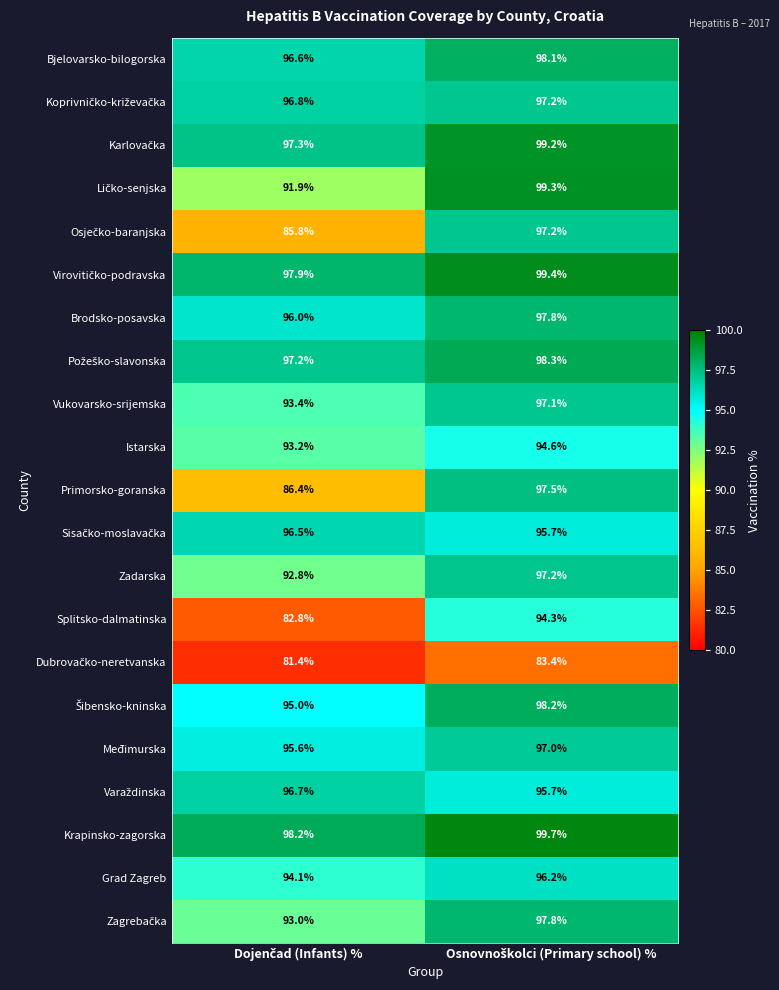

Which series has the largest range (max minus min)?

Splitsko-dalmatinska